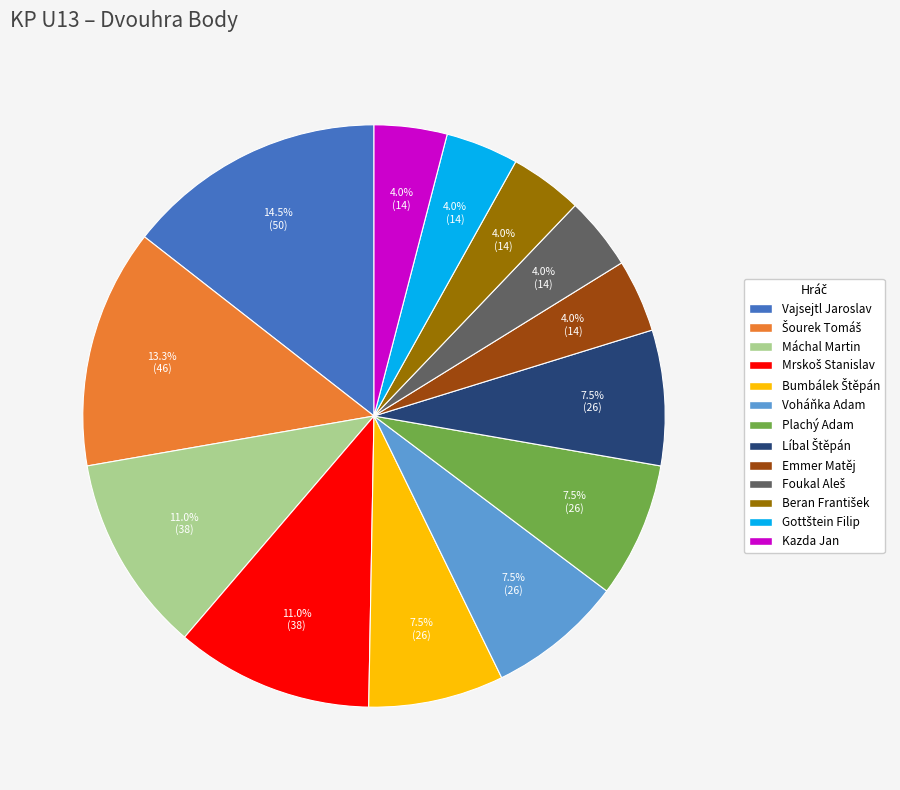

Which category has the biggest portion of the pie?

Vajsejtl Jaroslav